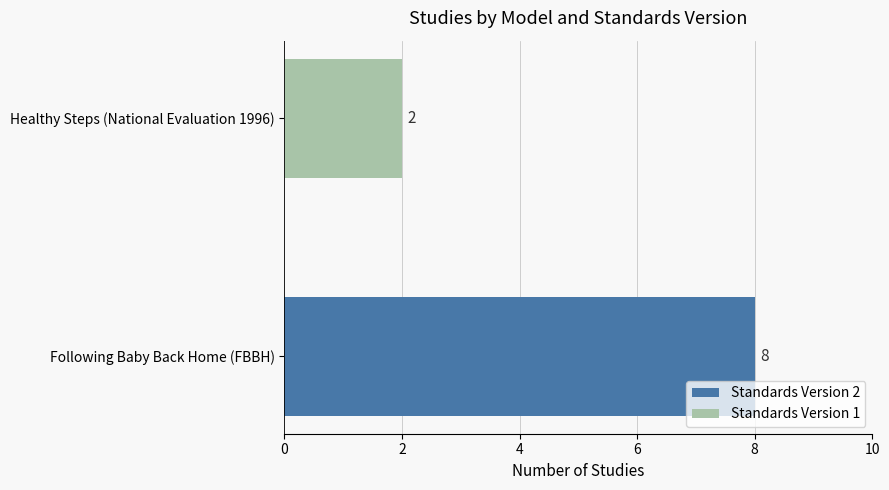

What is the smallest value displayed?

2